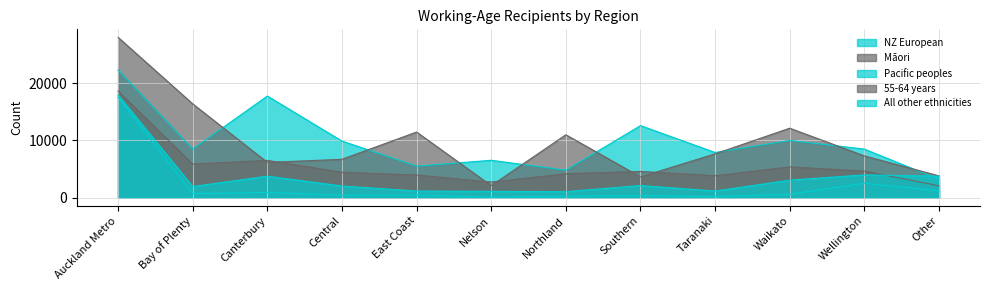

What is the difference between the NZ European values at Nelson and Waikato?

3461